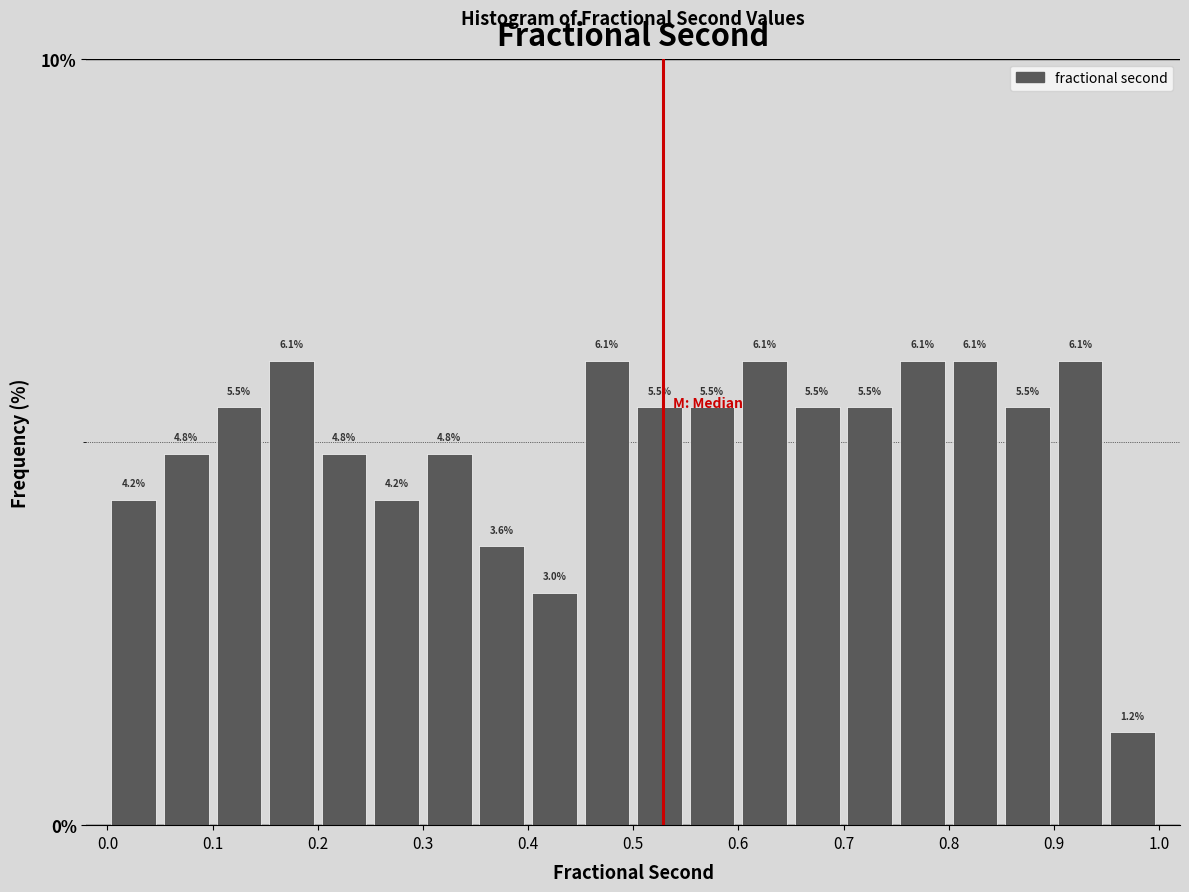

Reading left to right, transcribe this chart: for each bar, give the range it covers on the x-axis and its height.

0.00 to 0.05: 4.2
0.05 to 0.10: 4.8
0.10 to 0.15: 5.5
0.15 to 0.20: 6.1
0.20 to 0.25: 4.8
0.25 to 0.30: 4.2
0.30 to 0.35: 4.8
0.35 to 0.40: 3.6
0.40 to 0.45: 3.0
0.45 to 0.50: 6.1
0.50 to 0.55: 5.5
0.55 to 0.60: 5.5
0.60 to 0.65: 6.1
0.65 to 0.70: 5.5
0.70 to 0.75: 5.5
0.75 to 0.80: 6.1
0.80 to 0.85: 6.1
0.85 to 0.90: 5.5
0.90 to 0.95: 6.1
0.95 to 1.00: 1.2